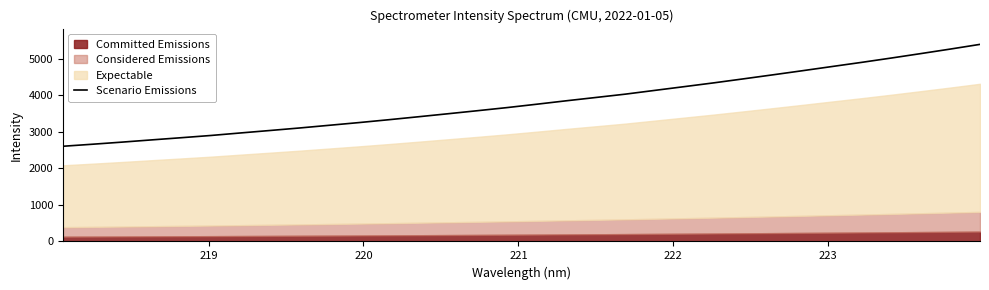

Count the number of categories in the chart.

32